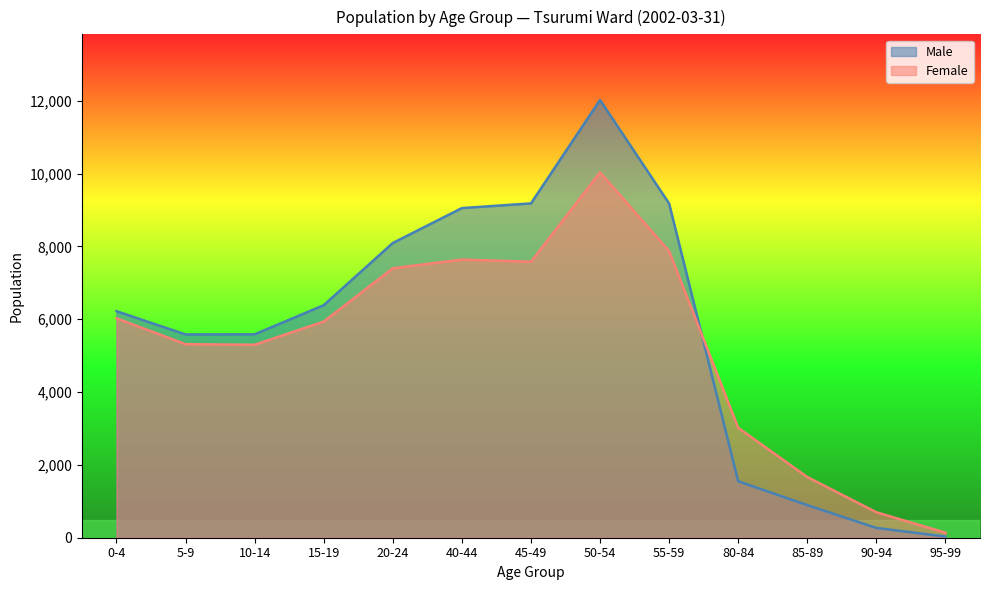

What is the value of the Female point at the 5th from the left?

7400